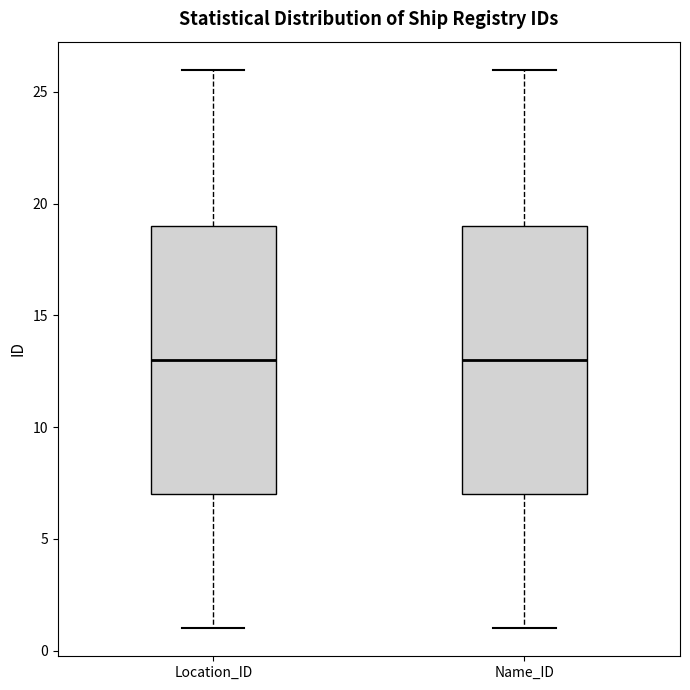

Where does the upper whisker of the box for Name_ID end on the y-axis? The values are not printed on the chart, so give them approximately, as read against the axis.

26